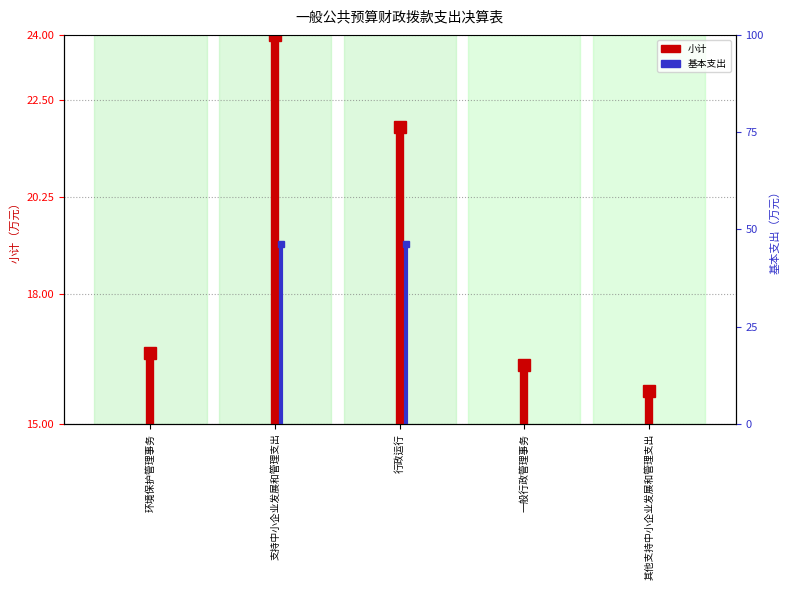

True or false: 基本支出 has a value of 25.8 at 环境保护管理事务.

False